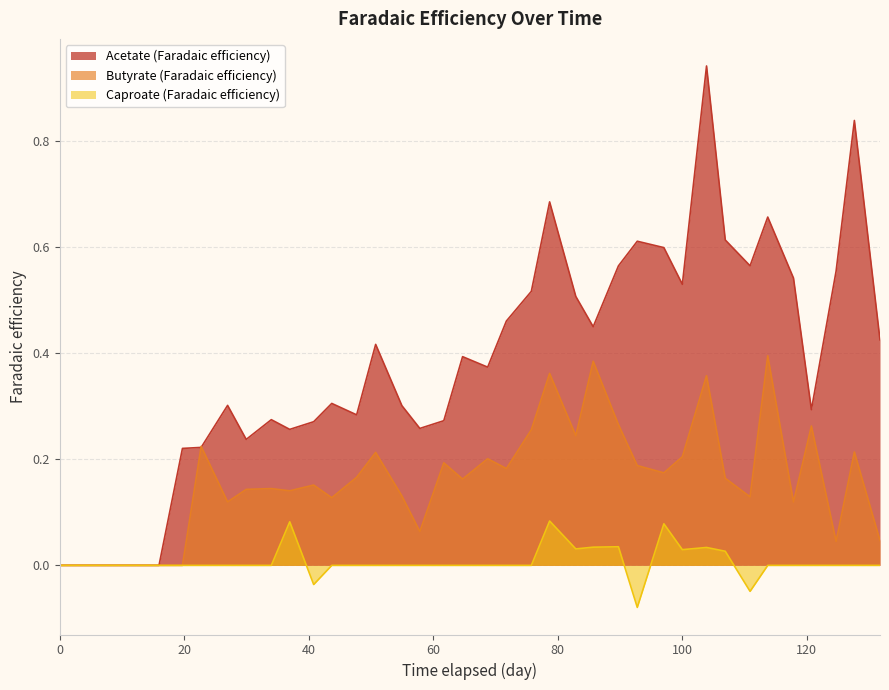

List the series in order of their overall mean, highest first.

Acetate (Faradaic efficiency), Butyrate (Faradaic efficiency), Caproate (Faradaic efficiency)